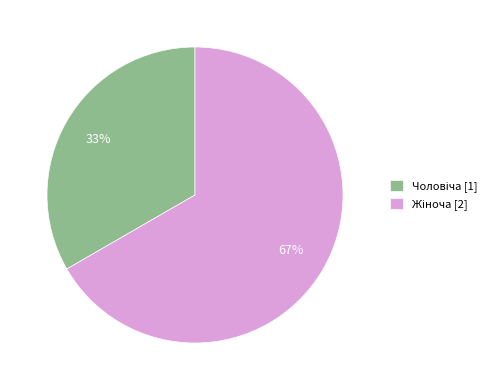

Is there any slice that represents more than half of the pie?

Yes